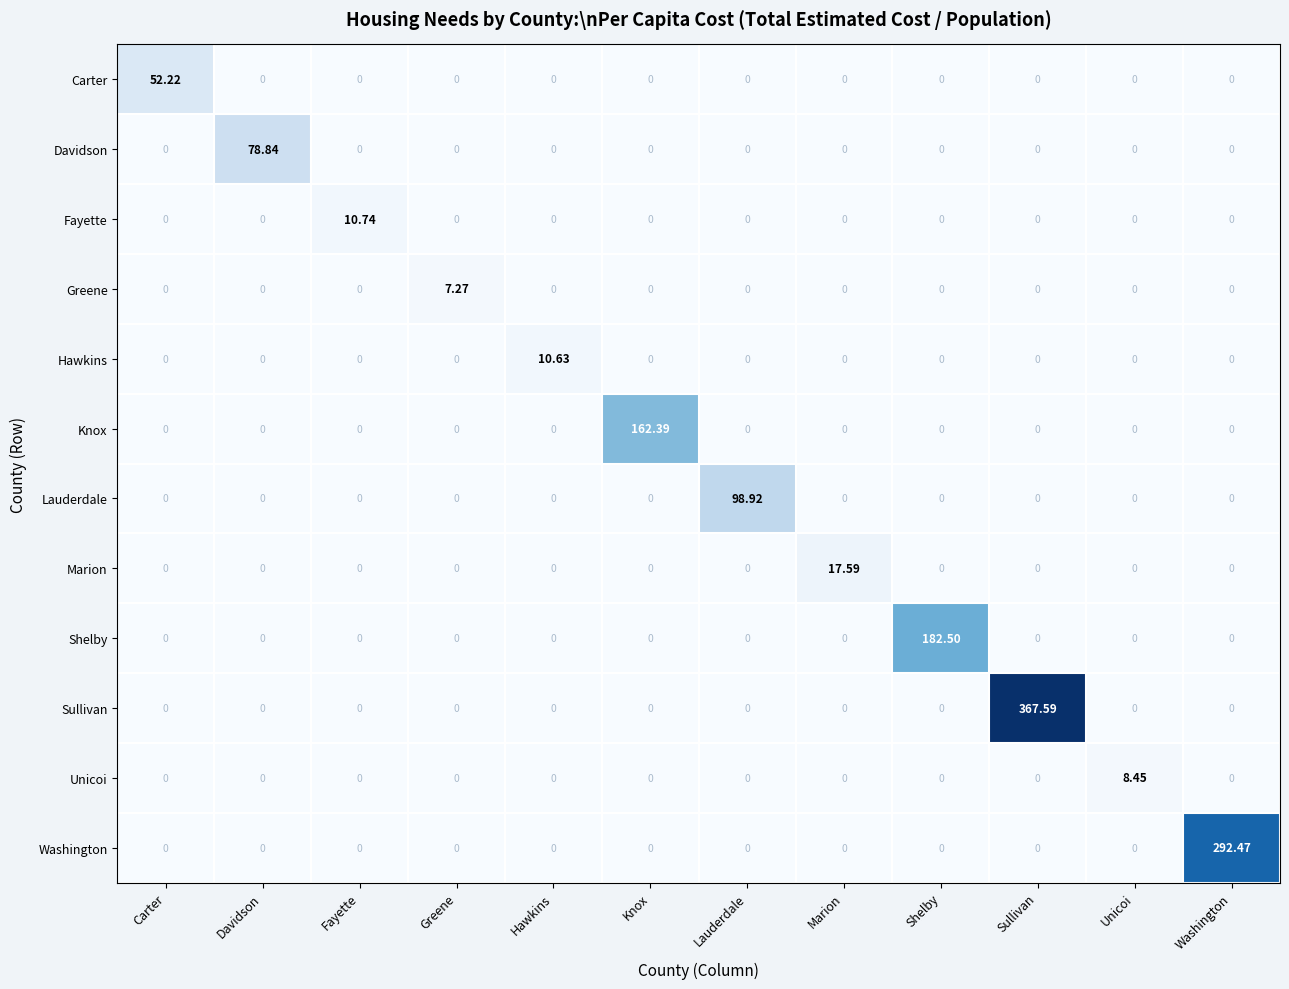

Rank the series by their maximum value, from lowest to highest.

Greene, Unicoi, Hawkins, Fayette, Marion, Carter, Davidson, Lauderdale, Knox, Shelby, Washington, Sullivan